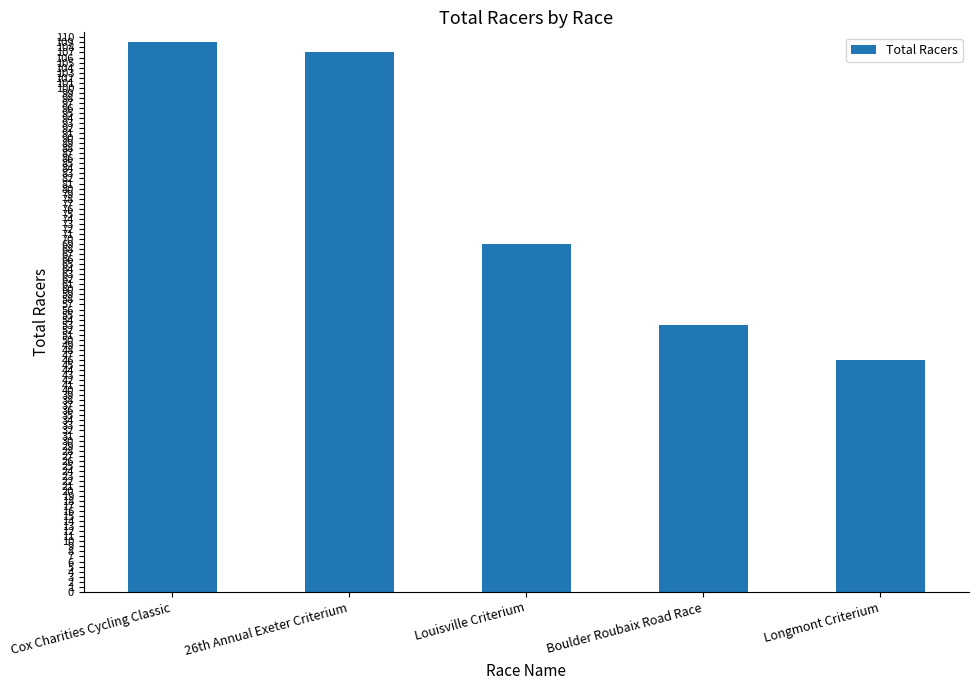

Which label corresponds to the largest value in the chart?

Cox Charities Cycling Classic